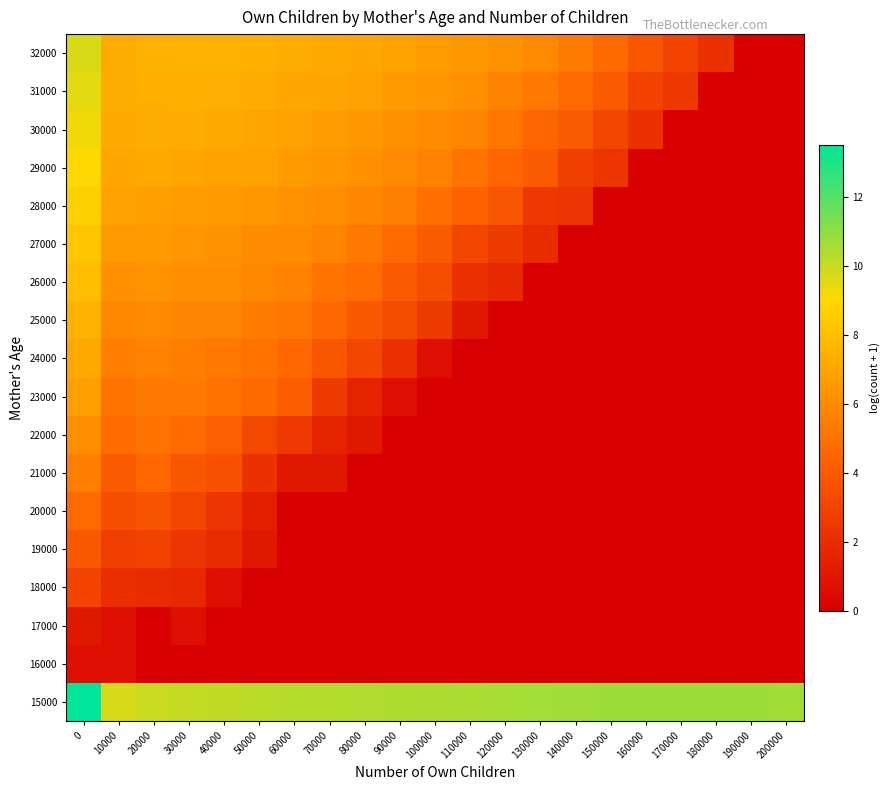

At which category does the chart reach its minimum across all series?

20000